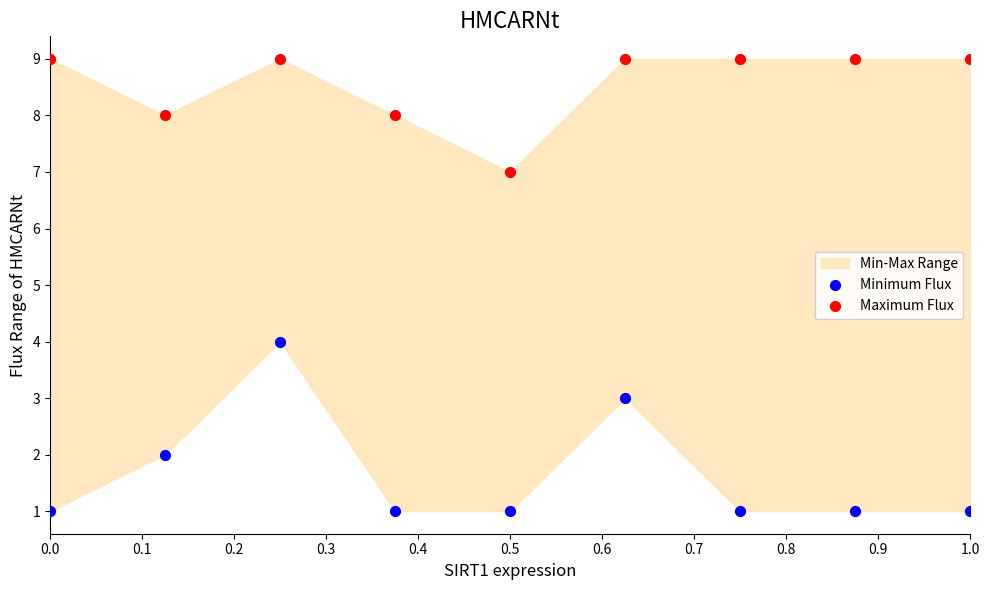

Which series has the widest spread of Y values?

Minimum Flux